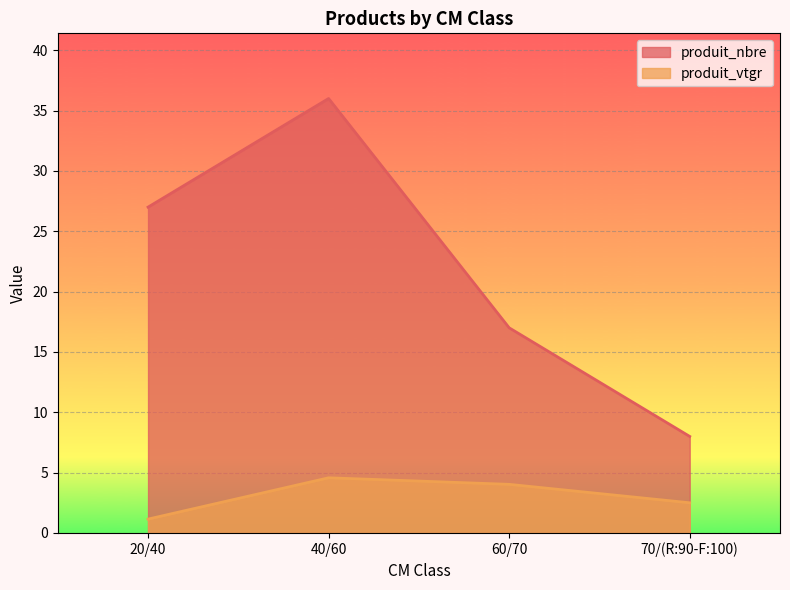

Rank the categories by produit_nbre value from lowest to highest.

70/(R:90-F:100), 60/70, 20/40, 40/60